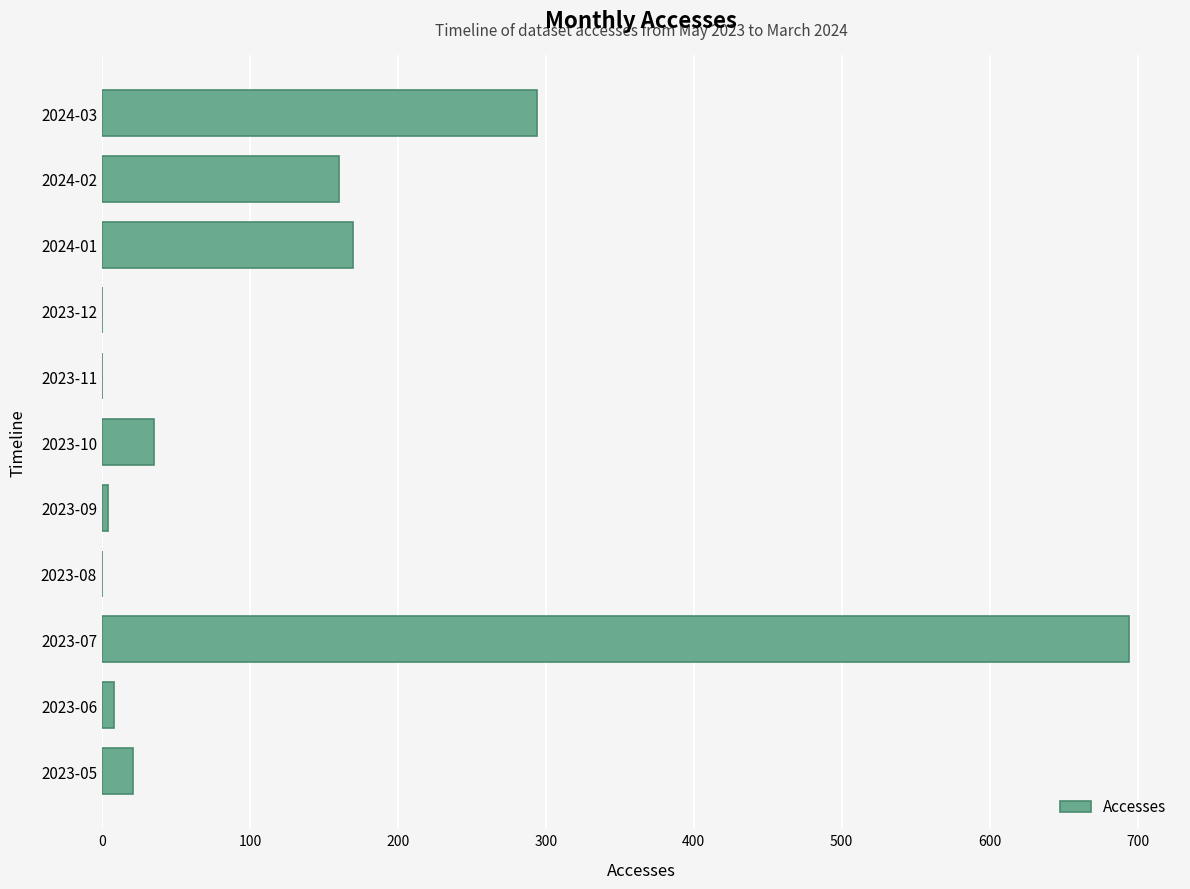

What is the sum of all values?

1386